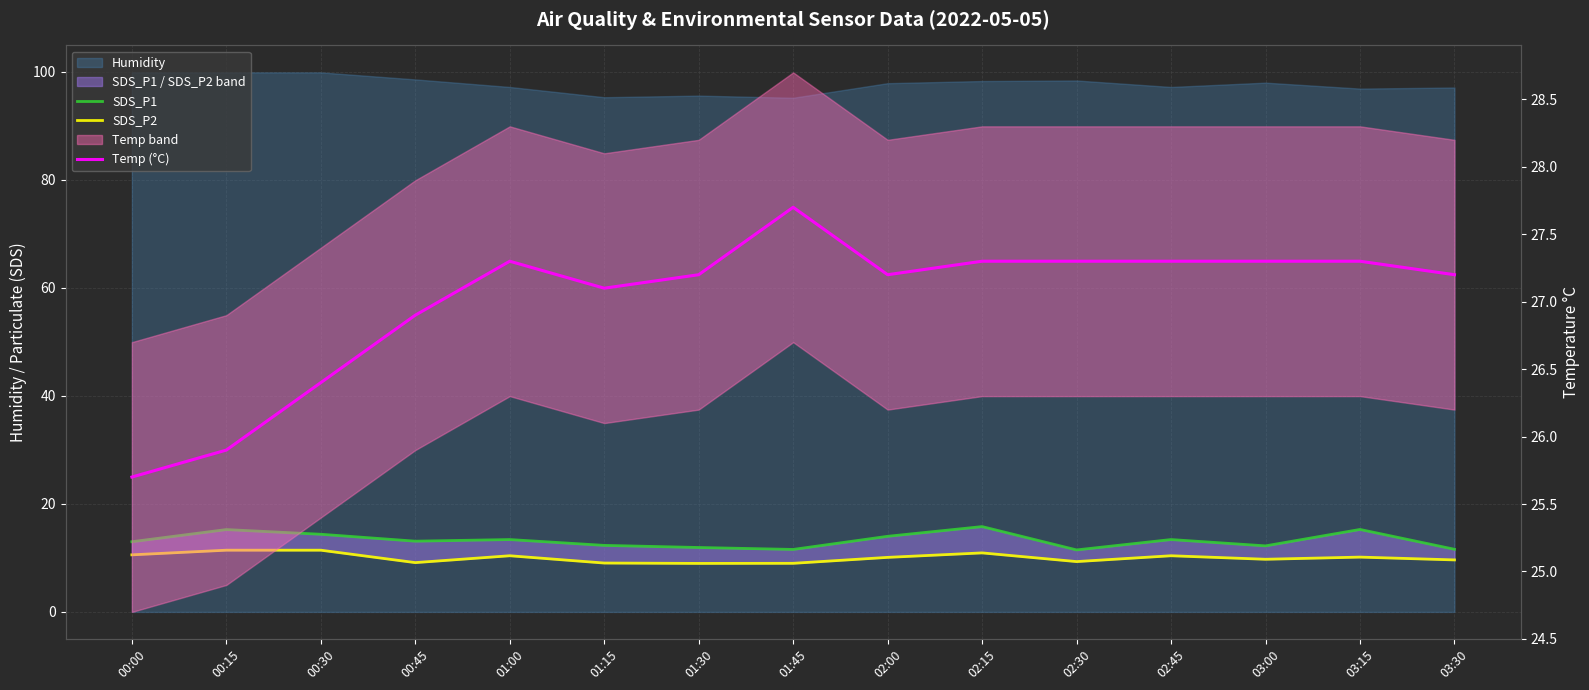

True or false: Temp (°C) has a value of 40.2 at 00:30.

False